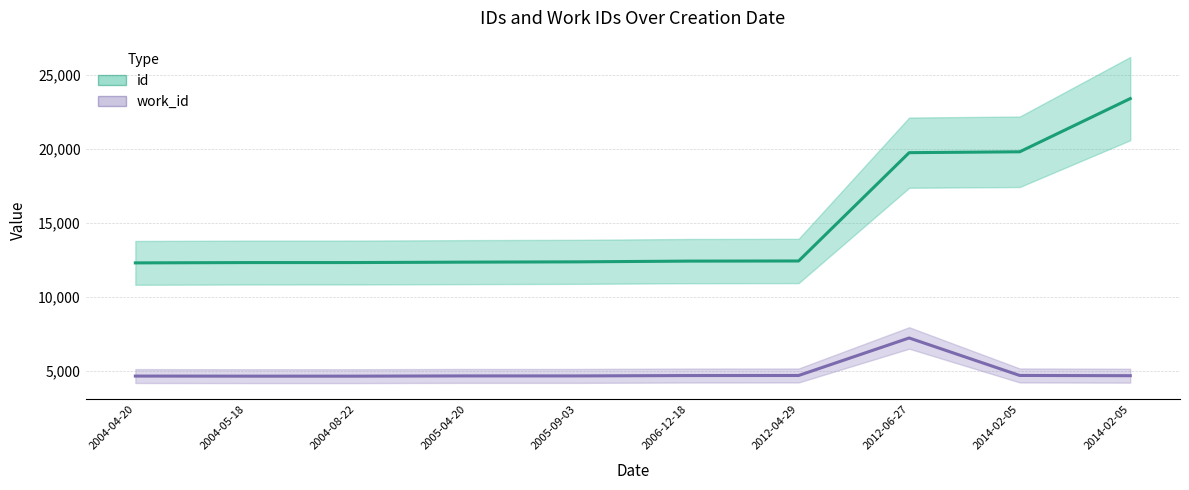

Which series has the largest total across all categories?

id